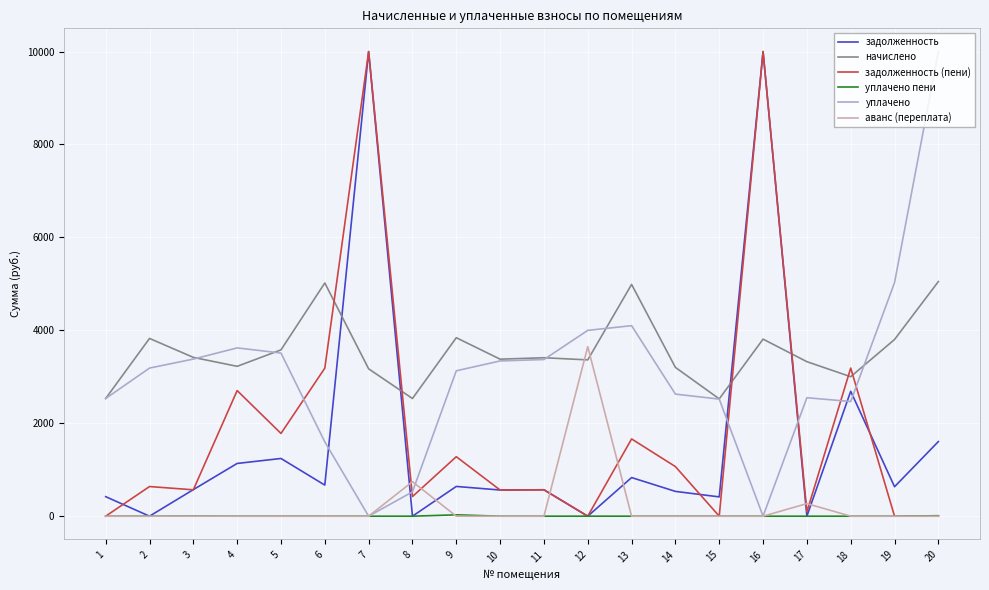

What are all the series names shown in the legend?

задолженность, начислено, задолженность (пени), уплачено пени, уплачено, аванс (переплата)